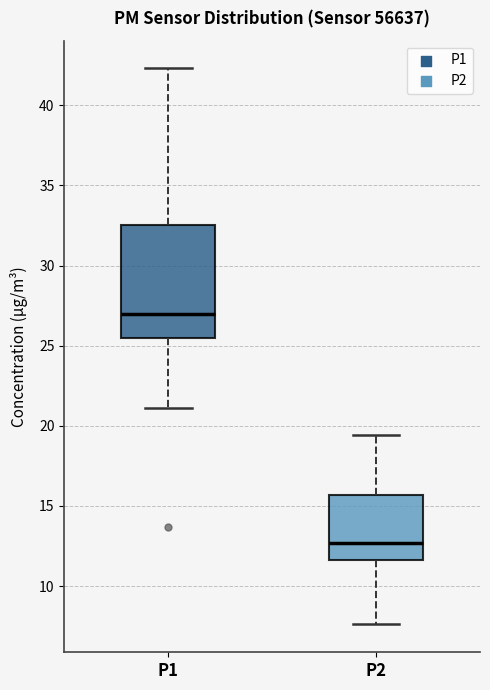

Comparing the boxes themselves (not the whiskers), which one is the tallest?

P1